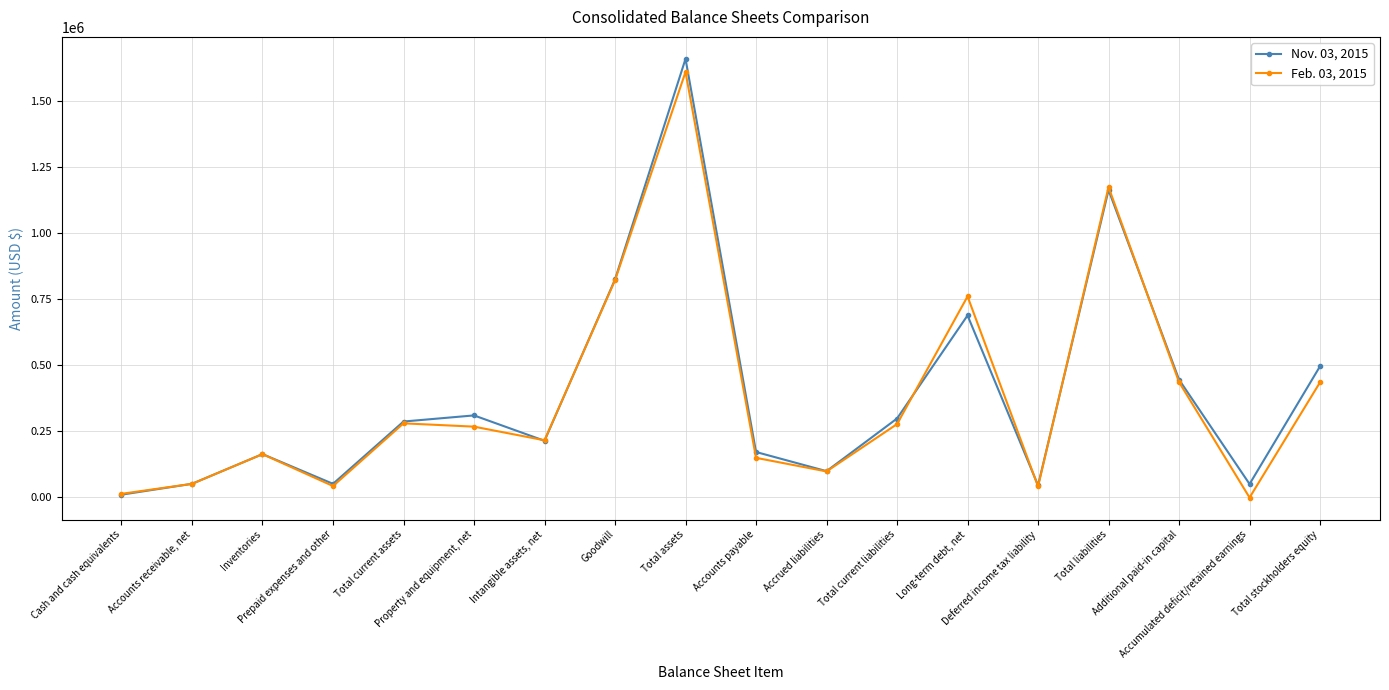

How many distinct data groups are displayed?

2